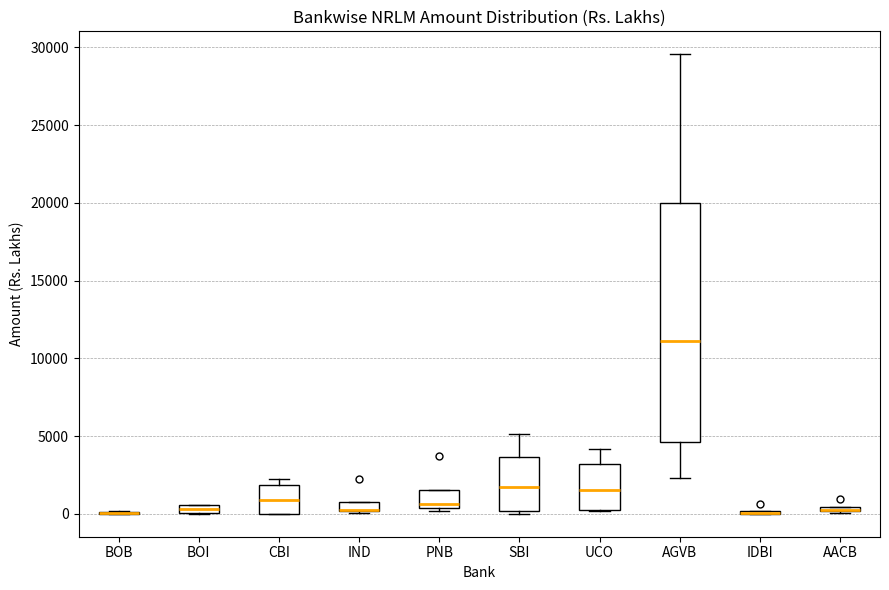

Where is the lower edge of the box for PNB on the y-axis? The values are not printed on the chart, so give them approximately, as read against the axis.

500